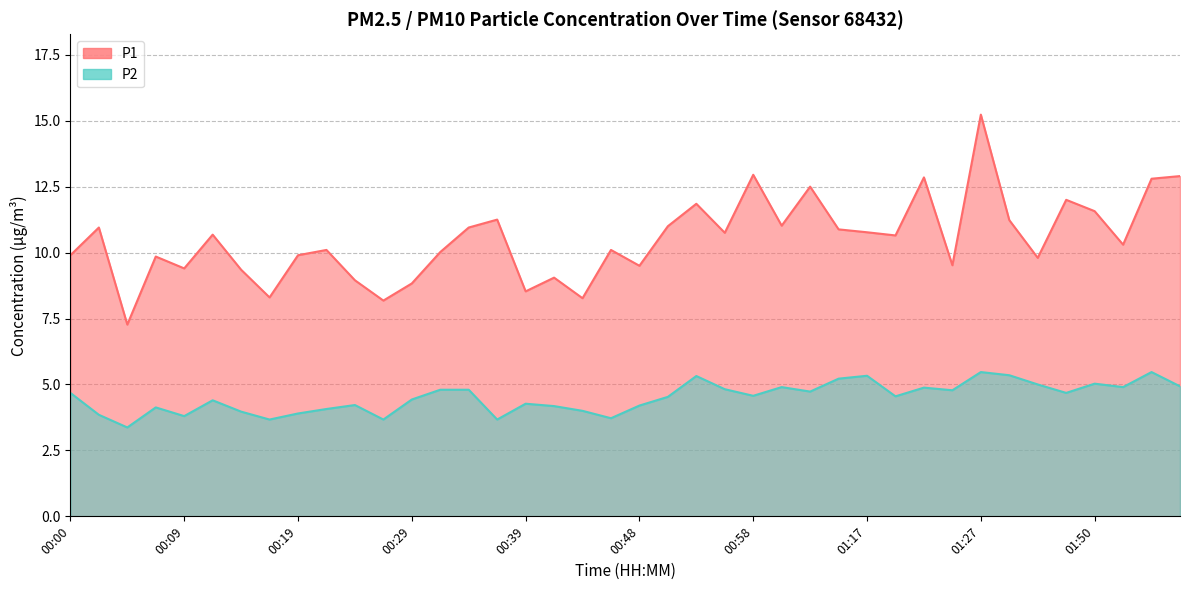

Rank the series at 00:29 from highest to lowest value.

P1, P2